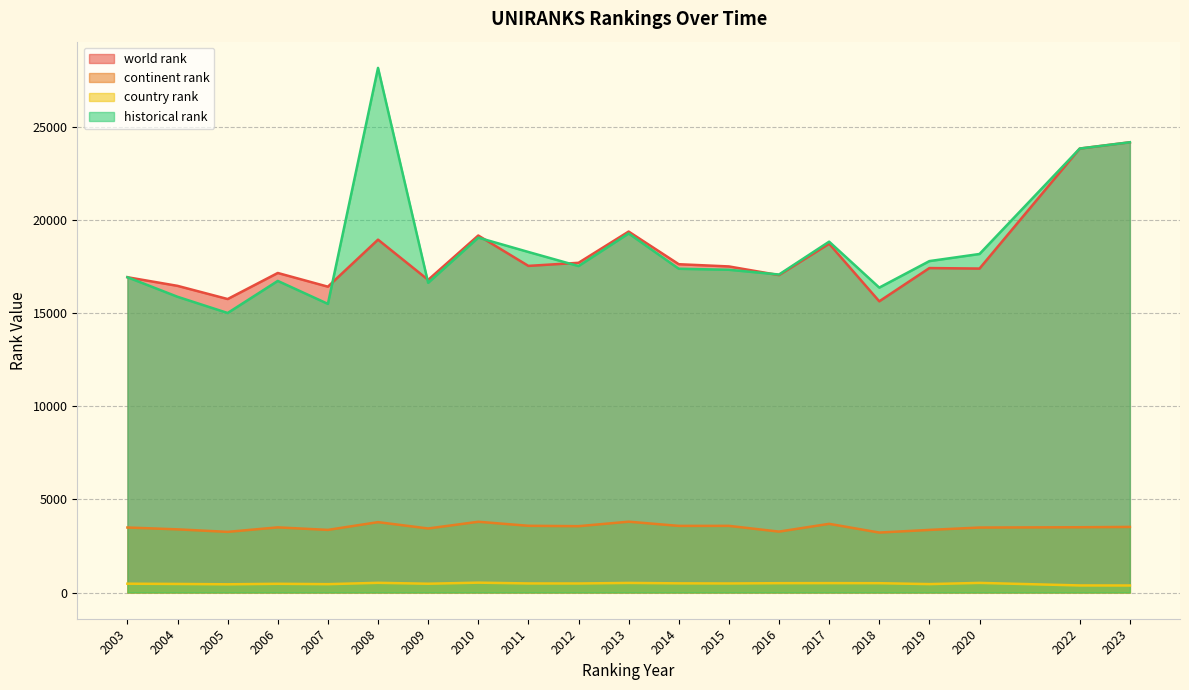

Reading left to right, transcribe all the data shown in this chart.

world rank: 2003=16915.0	2004=16452.0	2005=15745.0	2006=17143.0	2007=16408.0	2008=18931.0	2009=16773.0	2010=19153.0	2011=17523.0	2012=17689.0	2013=19365.0	2014=17613.0	2015=17494.0	2016=17028.0	2017=18712.0	2018=15623.0	2019=17407.0	2020=17380.0	2022=23819.0	2023=24156.0
continent rank: 2003=3487.0	2004=3388.0	2005=3253.0	2006=3494.0	2007=3359.0	2008=3775.0	2009=3435.0	2010=3795.0	2011=3579.0	2012=3558.0	2013=3799.0	2014=3574.0	2015=3575.0	2016=3267.0	2017=3684.0	2018=3216.0	2019=3358.0	2020=3485.0	2022=3501.0	2023=3518.0
country rank: 2003=472.0	2004=459.0	2005=440.0	2006=467.0	2007=448.0	2008=519.0	2009=471.0	2010=528.0	2011=486.0	2012=484.0	2013=513.0	2014=491.0	2015=485.0	2016=500.0	2017=503.0	2018=499.0	2019=451.0	2020=515.0	2022=379.0	2023=376.0
historical rank: 2003=16915.0	2004=15866.0	2005=14996.0	2006=16717.0	2007=15485.0	2008=28146.0	2009=16615.5	2010=19039.0	2011=18269.5	2012=17513.5	2013=19263.5	2014=17369.0	2015=17315.5	2016=17060.0	2017=18823.0	2018=16358.0	2019=17780.5	2020=18161.5	2022=23819.0	2023=24156.0